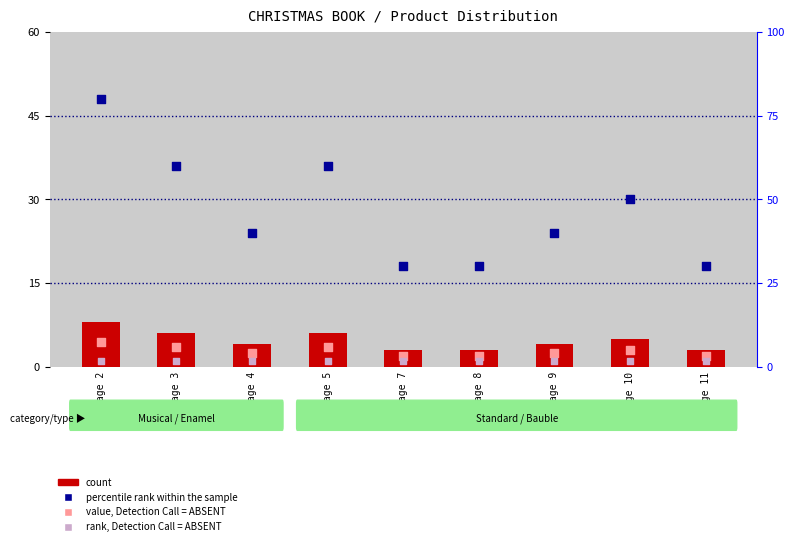

At which category is the sum across all series the highest?

Page 2